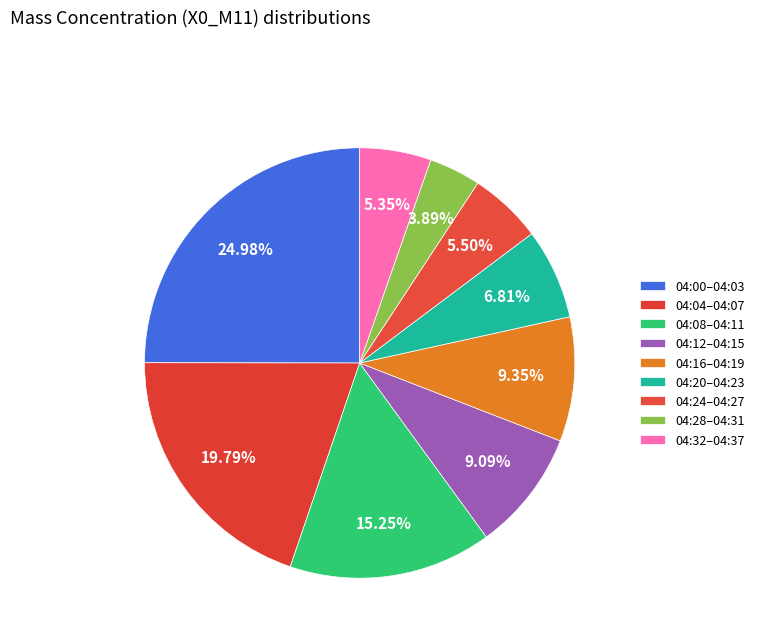

How many slices are in this pie chart?

9